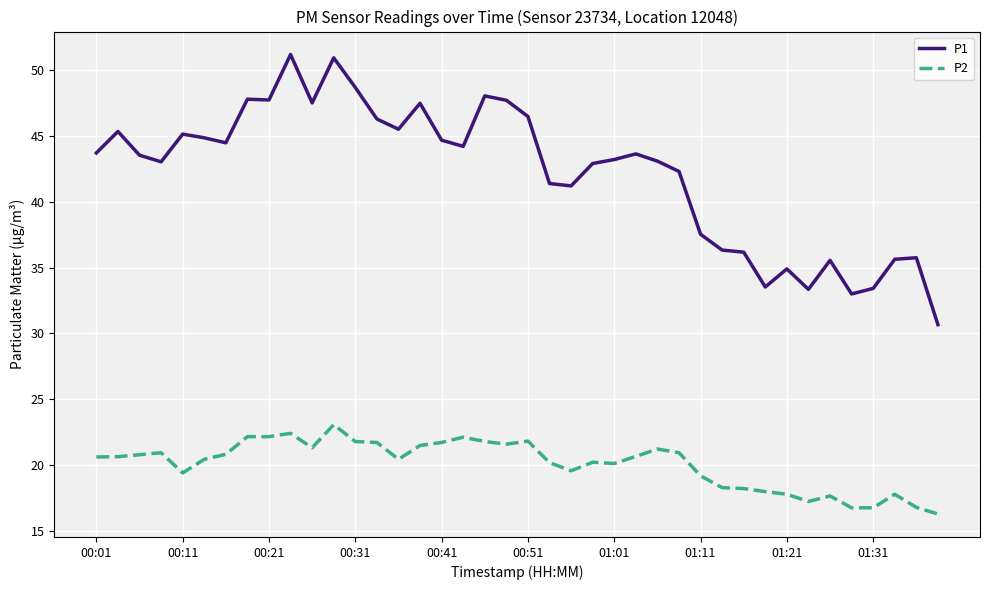

List the series in order of their peak value, lowest first.

P2, P1